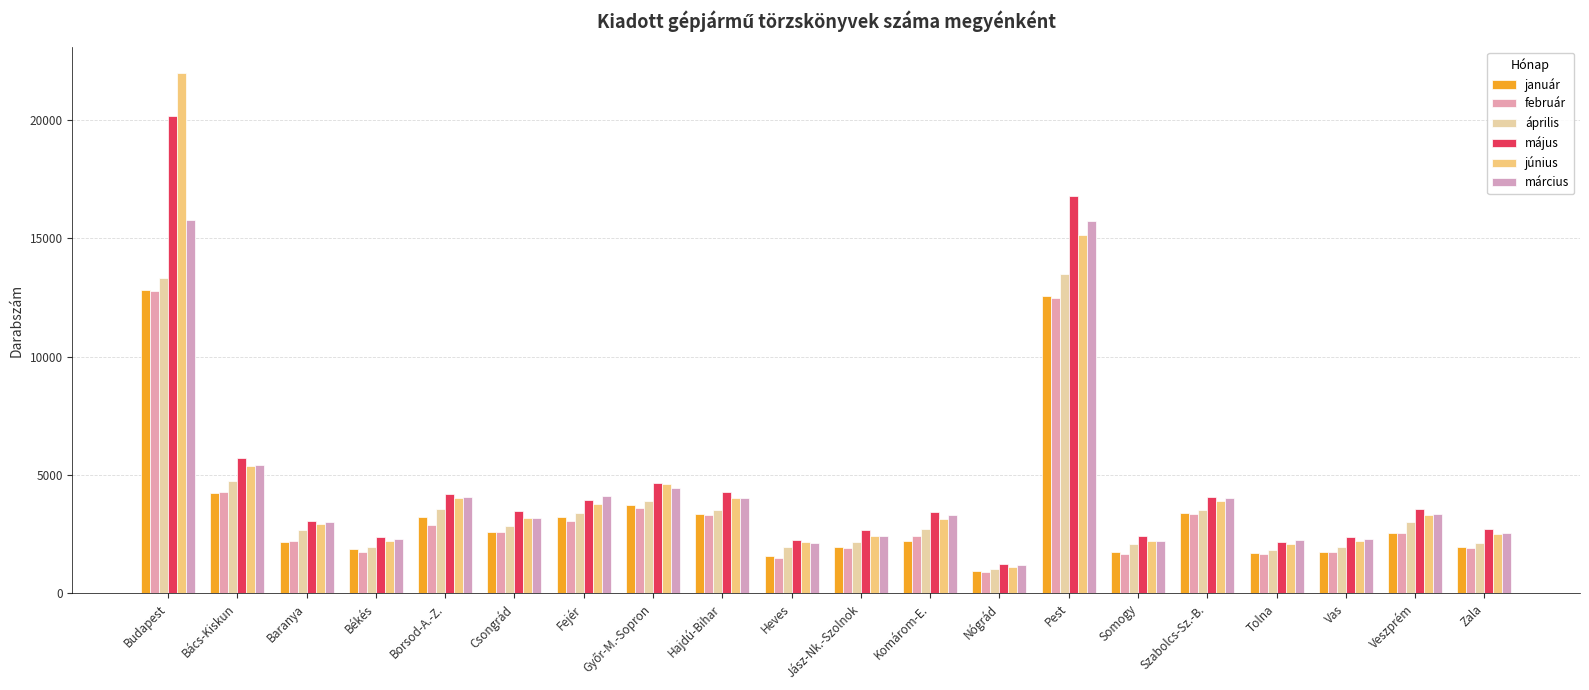

At Nógrád, list the series in order from smallest to largest.

február, január, április, június, március, május